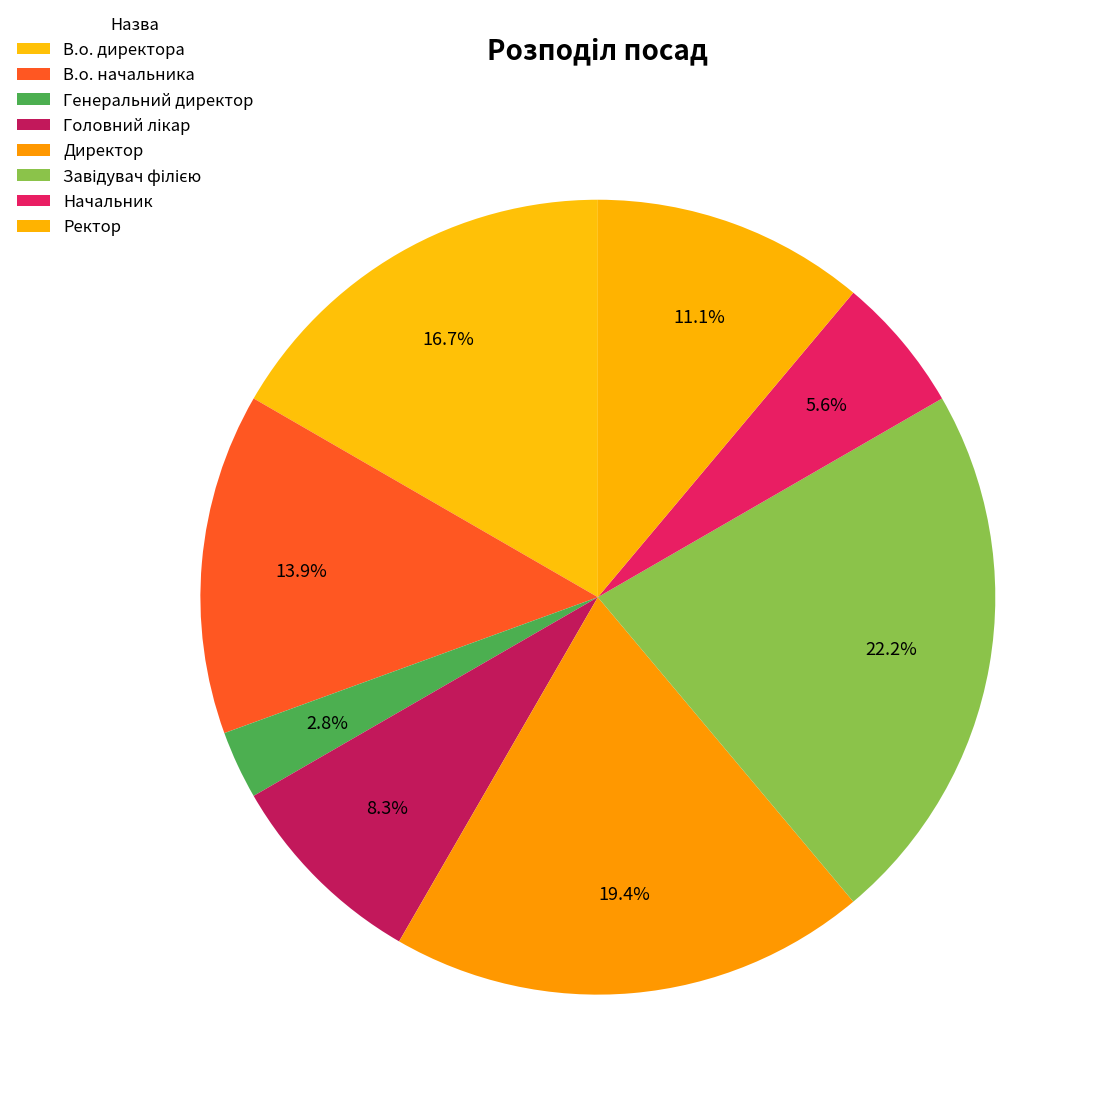

Is the sum of В.о. начальника and Головний лікар greater than half?

No